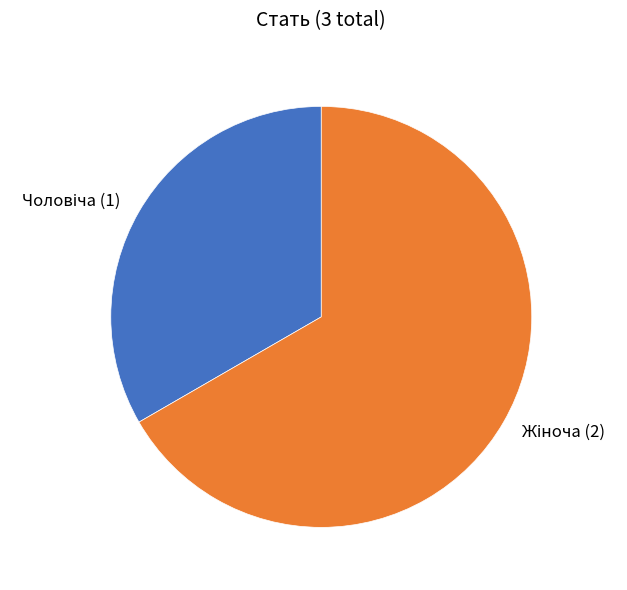

Is there a majority slice in this chart?

Yes